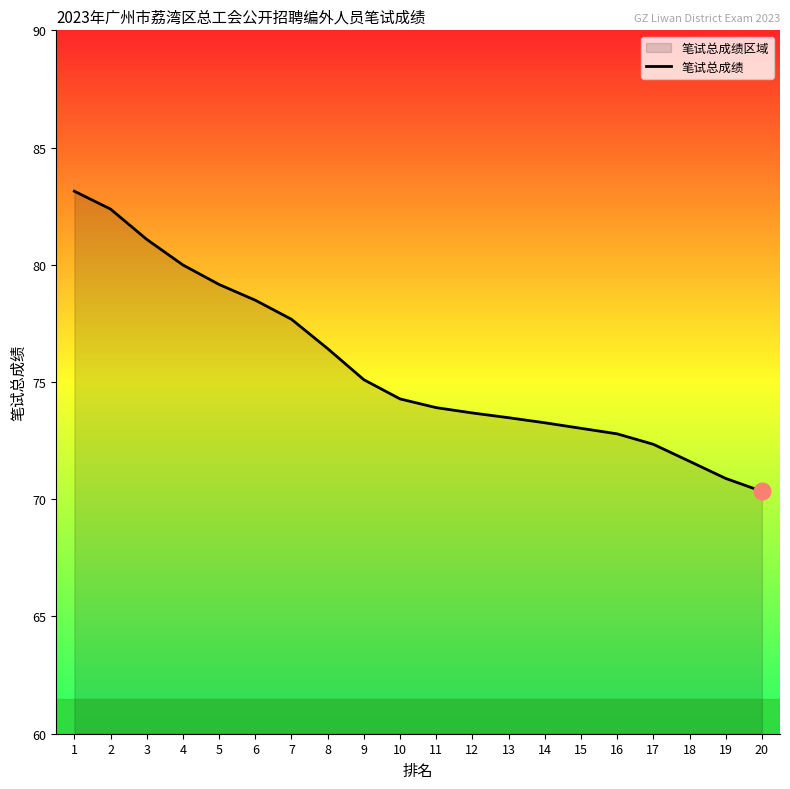

How many lines are shown in the chart?

1